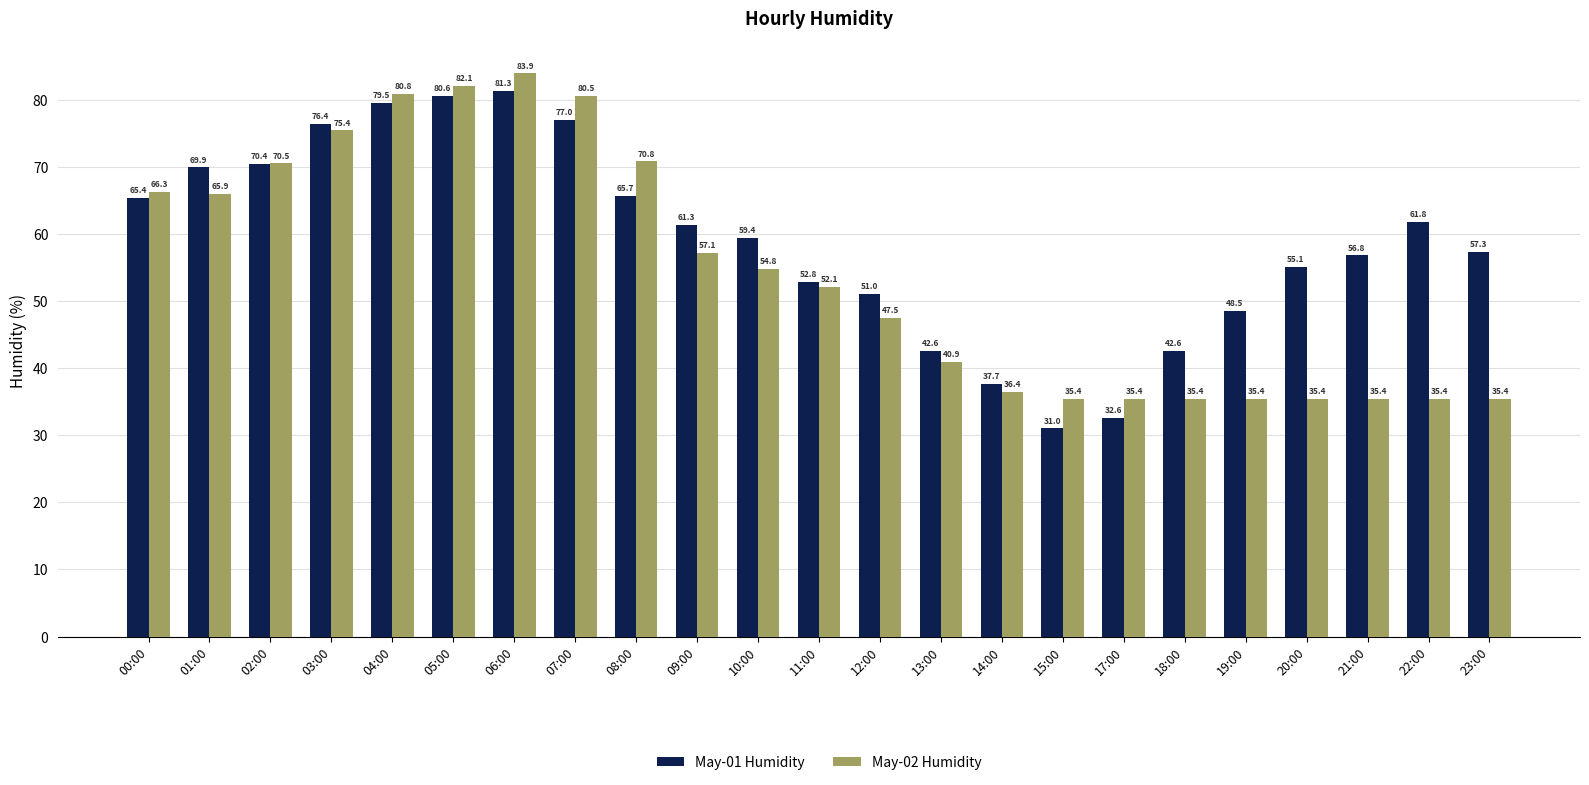

How many values in the May-01 Humidity series exceed 59?

12